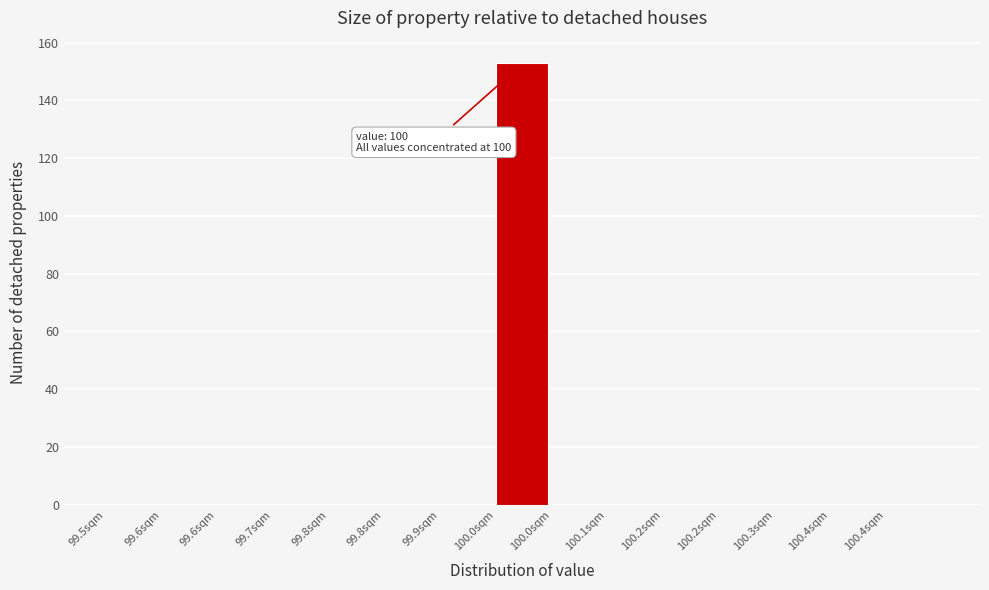

How many data points does each series have?

15